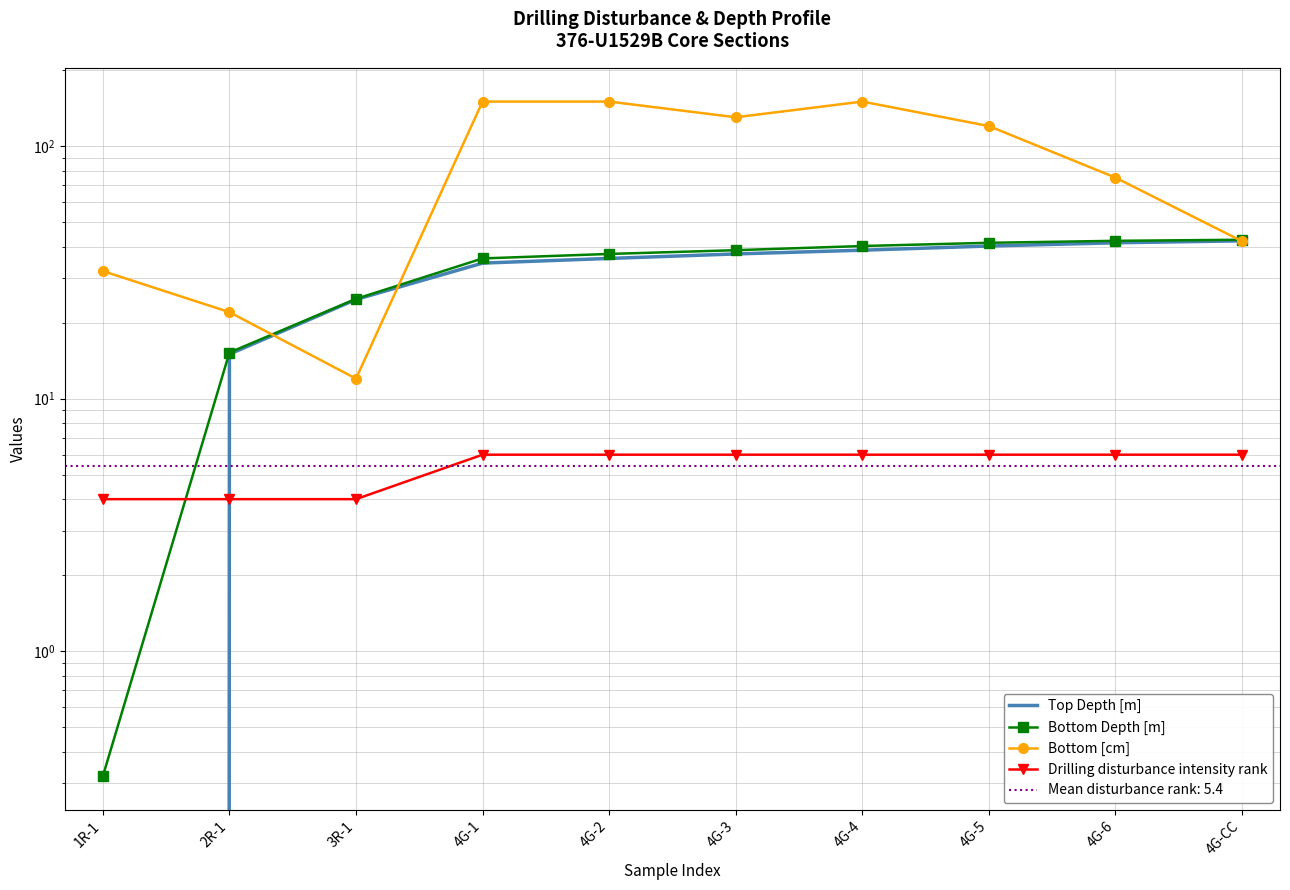

What is the average value of the Bottom Depth [m] series?

31.9